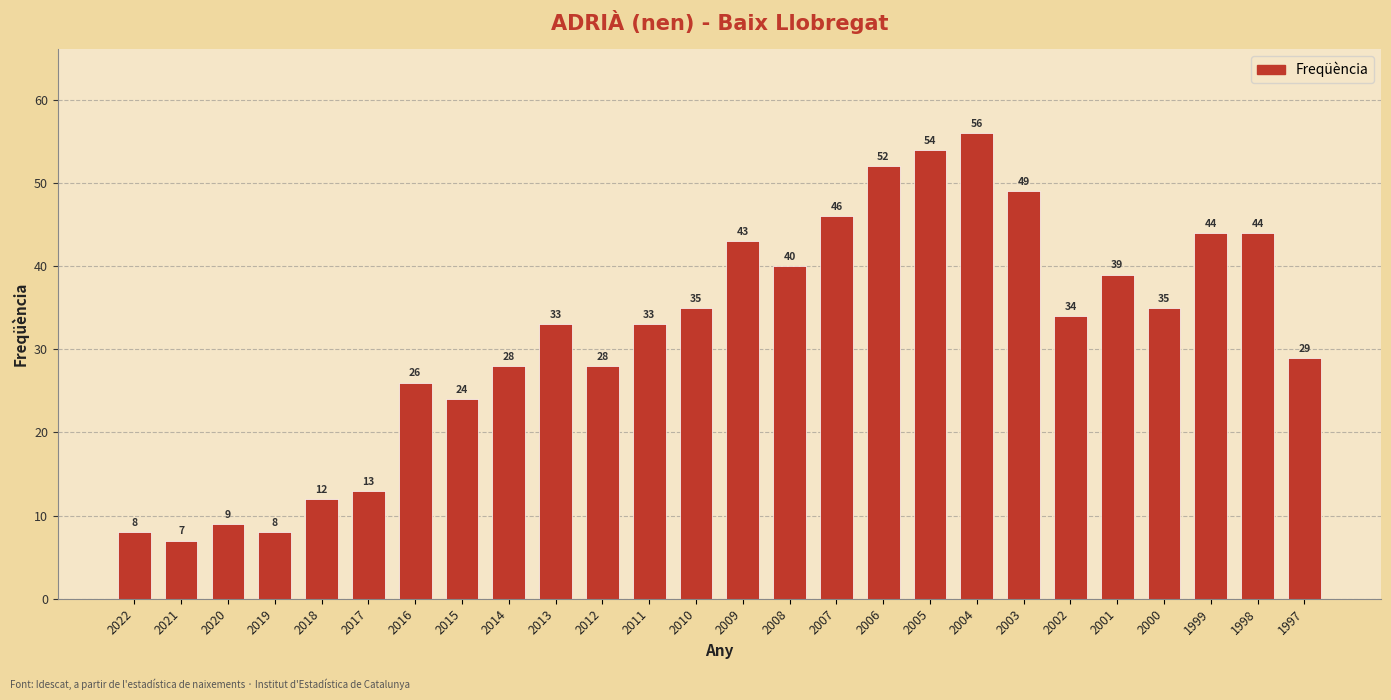

The chart shows a value of 24 at 2009. True or false?

False